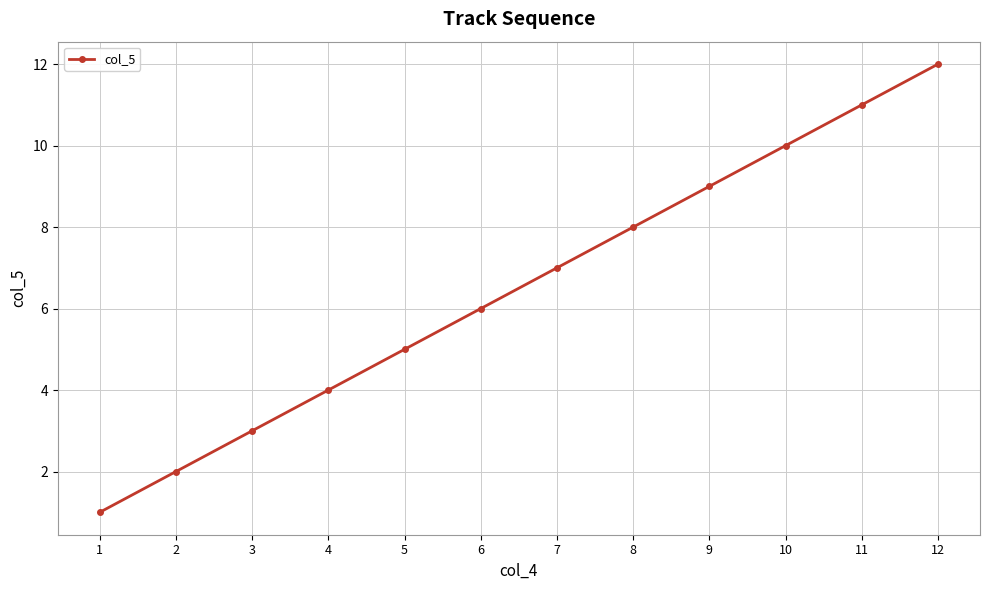

True or false: there are more than 1 points higher than both neighbors.

False